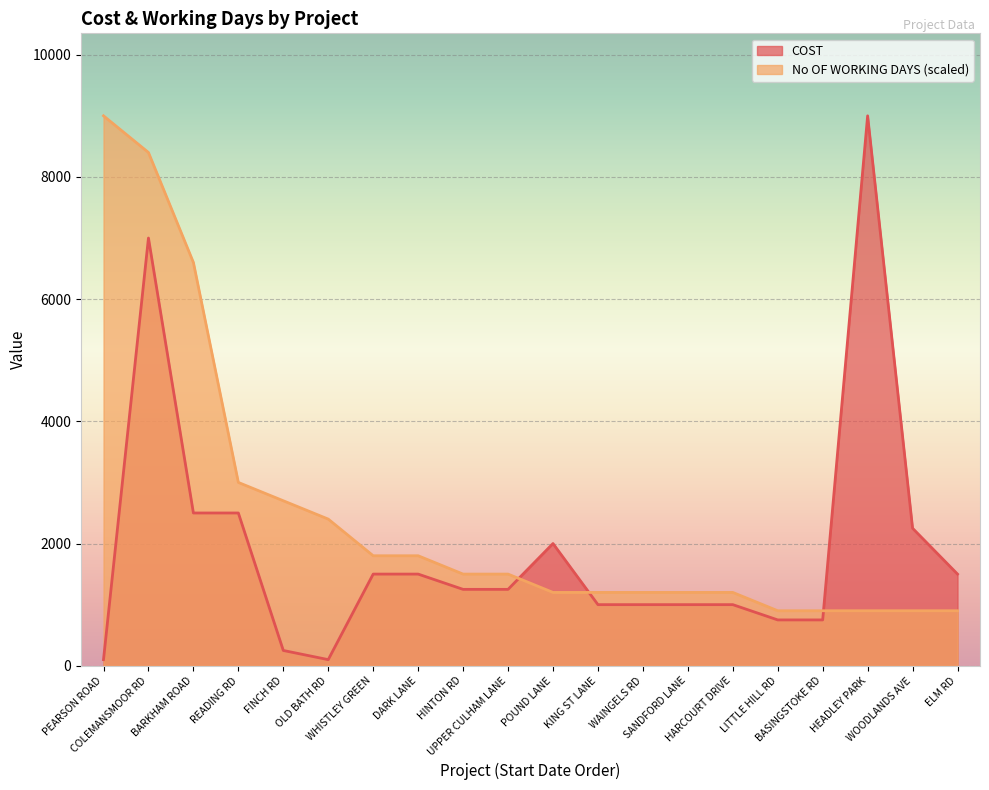

Is it true that No OF WORKING DAYS equals 1480 at WOODLANDS AVE?

False